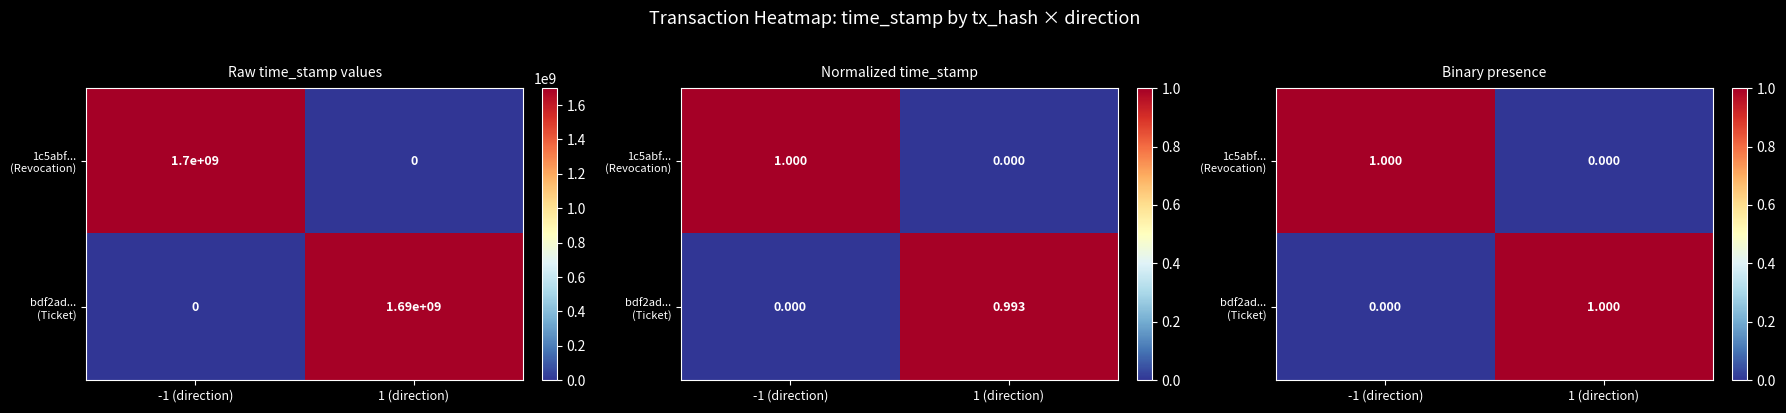

True or false: bdf2ad... (Ticket) has a value of 1 at 1 (direction).

True